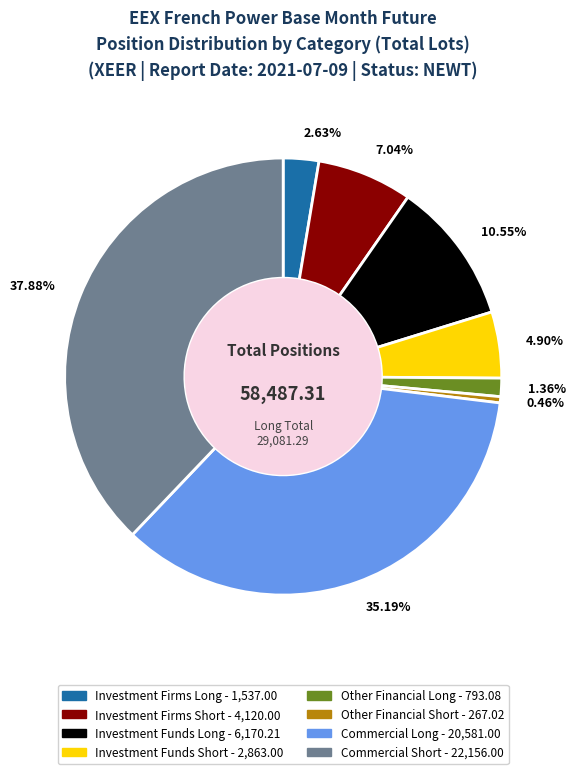

To the nearest percent, what is the combined percentage of Investment Funds Long and Commercial Long?

46%